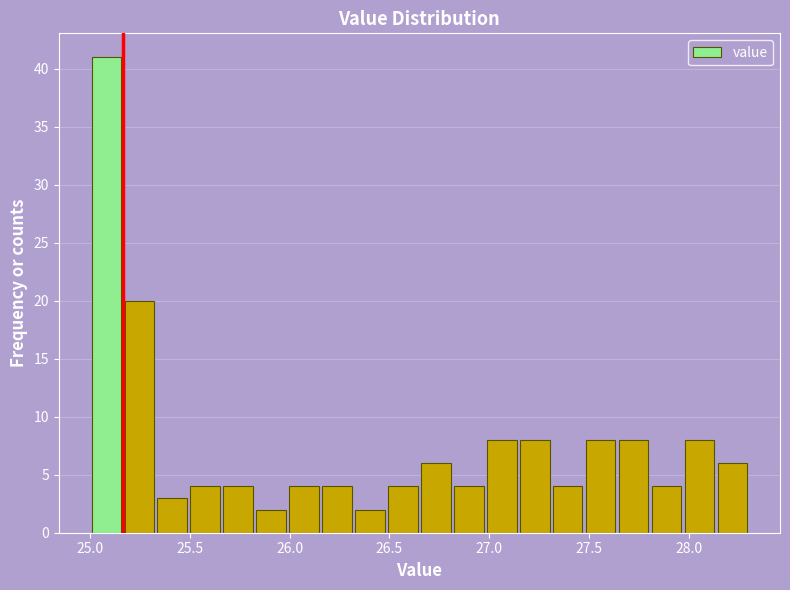

Around what value on the x-axis is the tallest bar? Give the approximate position of its centre, as read against the axis.

25.10